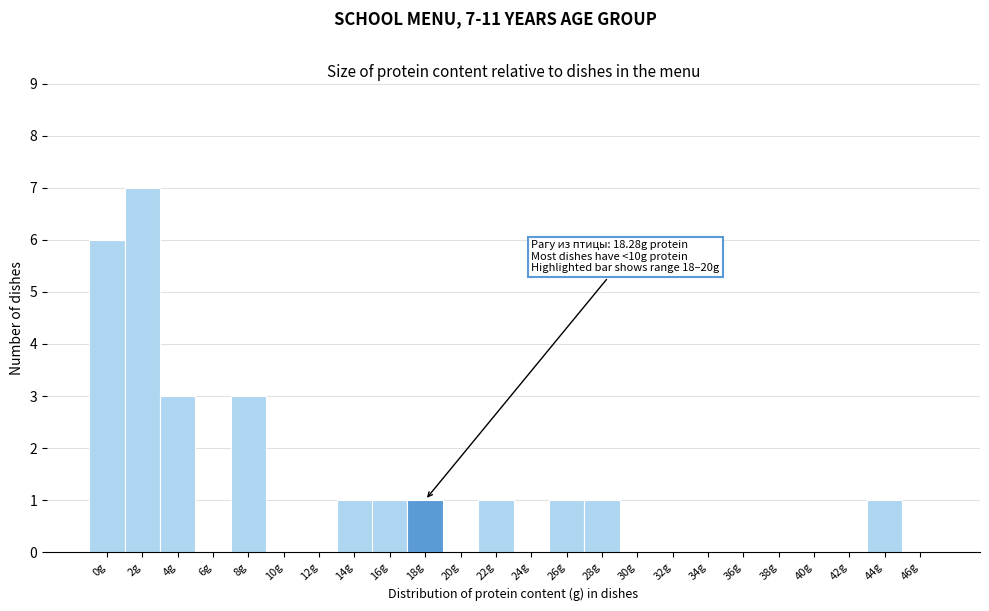

Reading left to right, list all the values displayed in this chart.

0g=6	2g=7	4g=3	6g=0	8g=3	10g=0	12g=0	14g=1	16g=1	18g=1	20g=0	22g=1	24g=0	26g=1	28g=1	30g=0	32g=0	34g=0	36g=0	38g=0	40g=0	42g=0	44g=1	46g=0